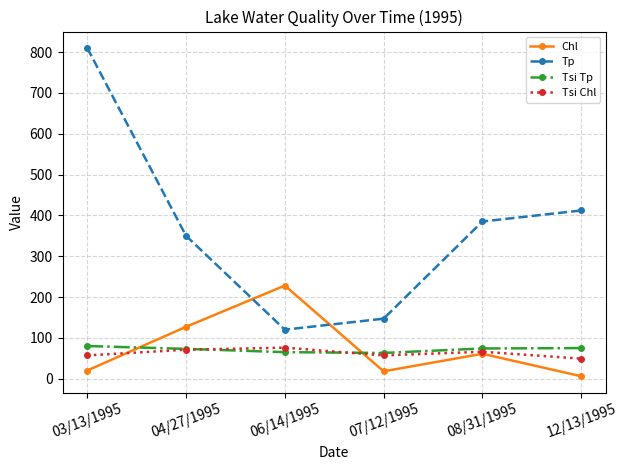

What is the total value across all series at 12/13/1995?

542